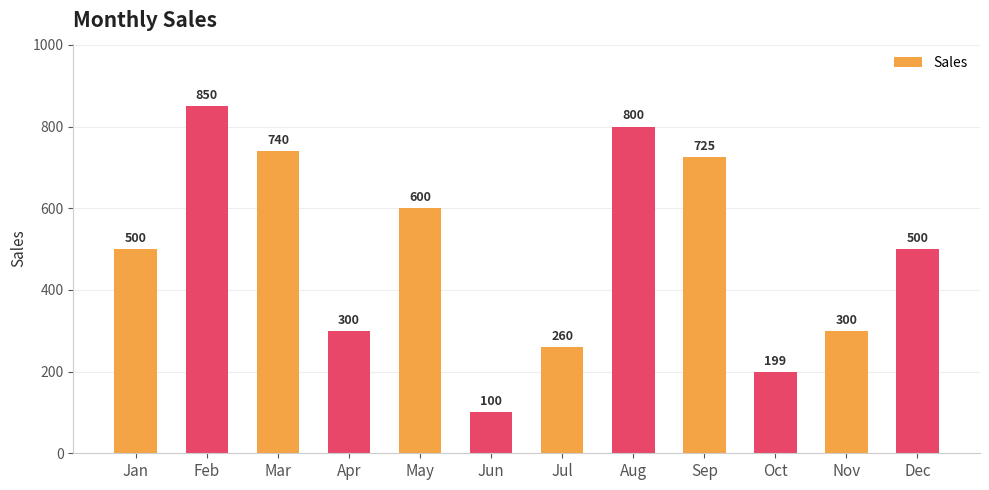

What is the change in value from Mar to May?

-140